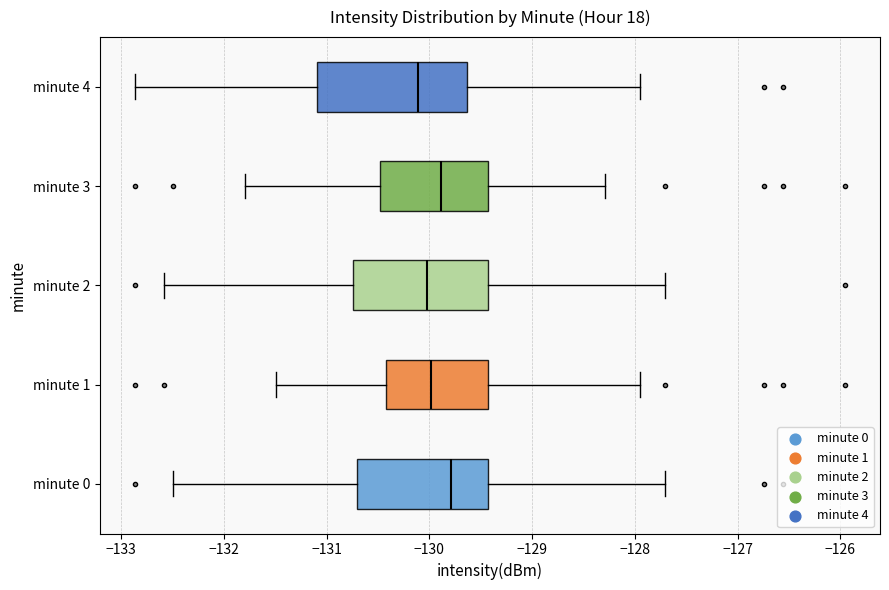

Comparing the boxes themselves (not the whiskers), which one is the widest?

minute 4